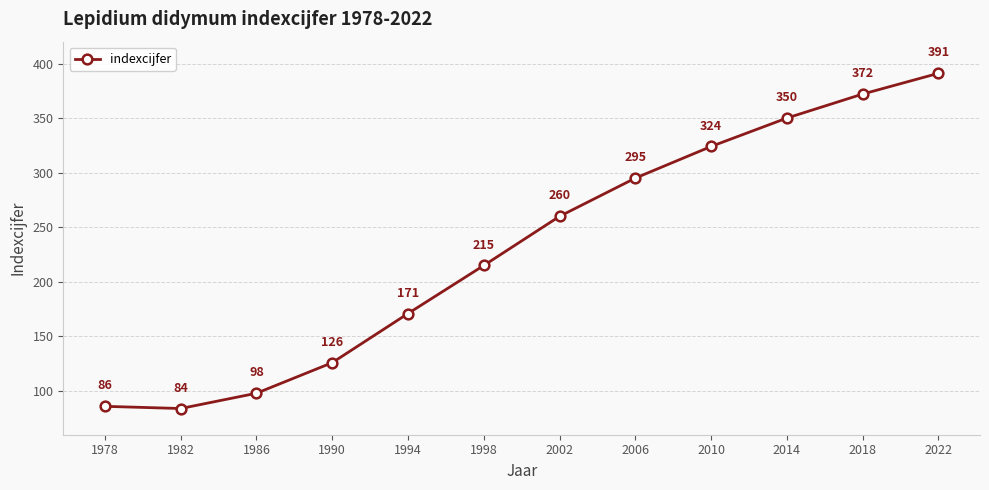

The value at 2018 is 372. True or false?

True